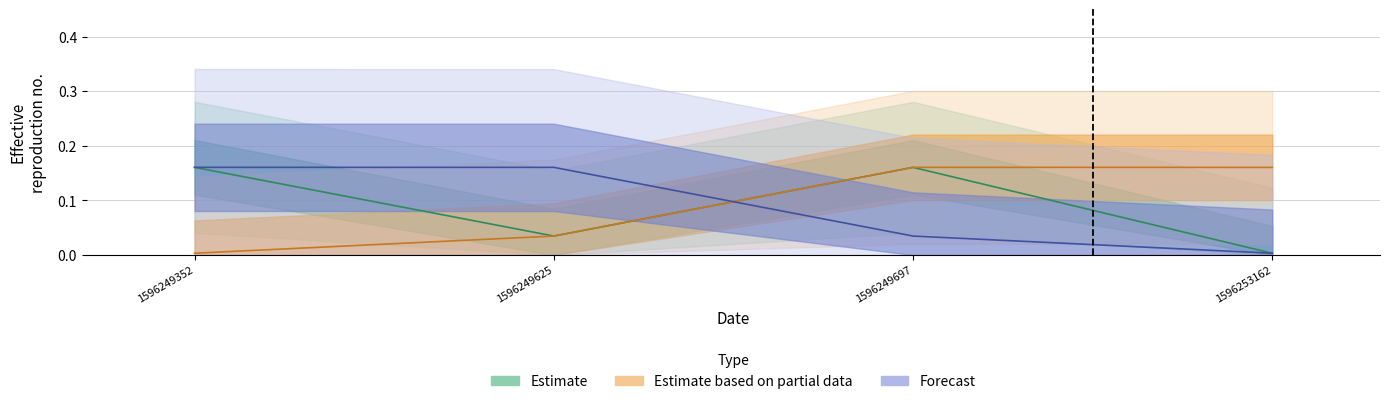

True or false: Estimate and Estimate based on partial data intersect in this chart.

False